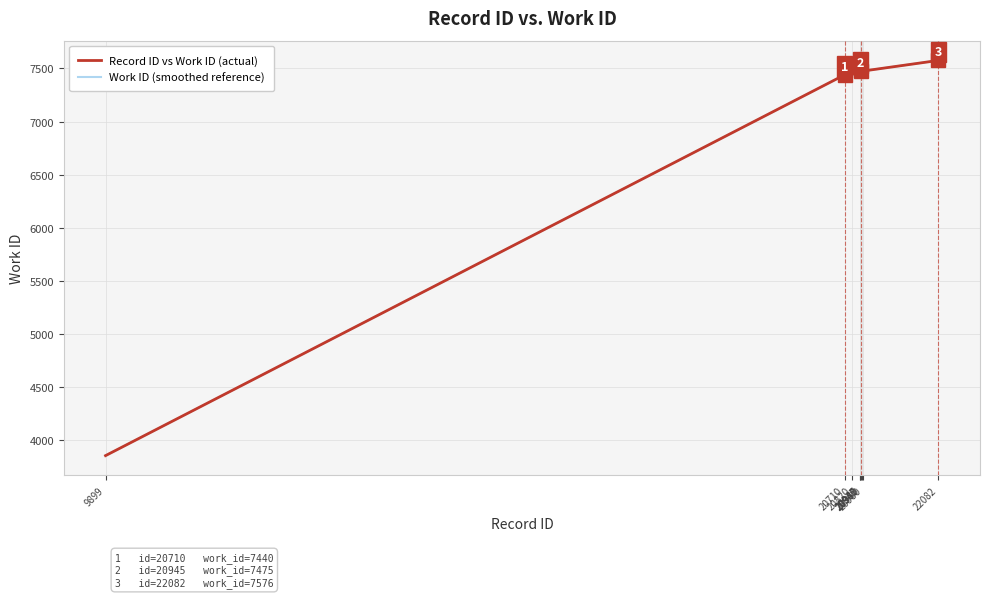

List the labels in order of value, largest first.

22082, 20960, 20980, 20937, 20940, 20945, 20820, 20710, 9899